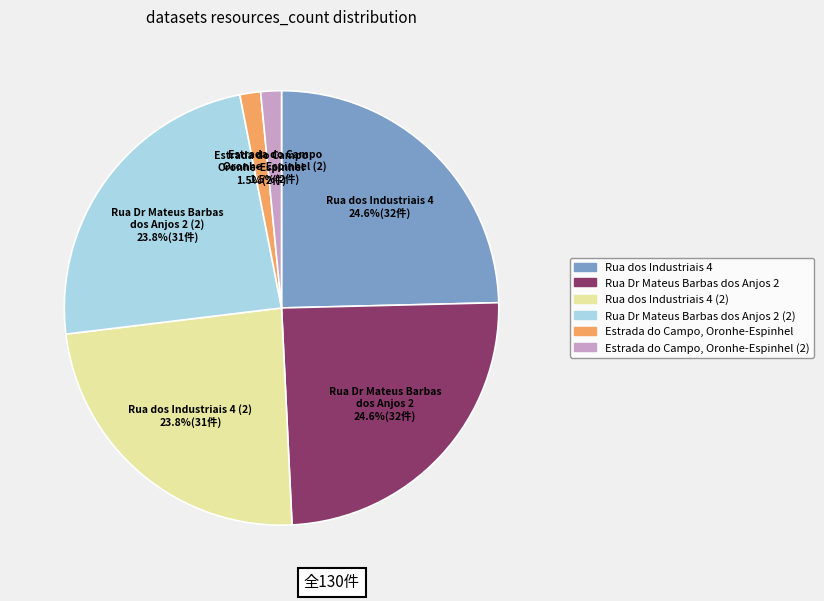

Is there any slice that represents more than half of the pie?

No